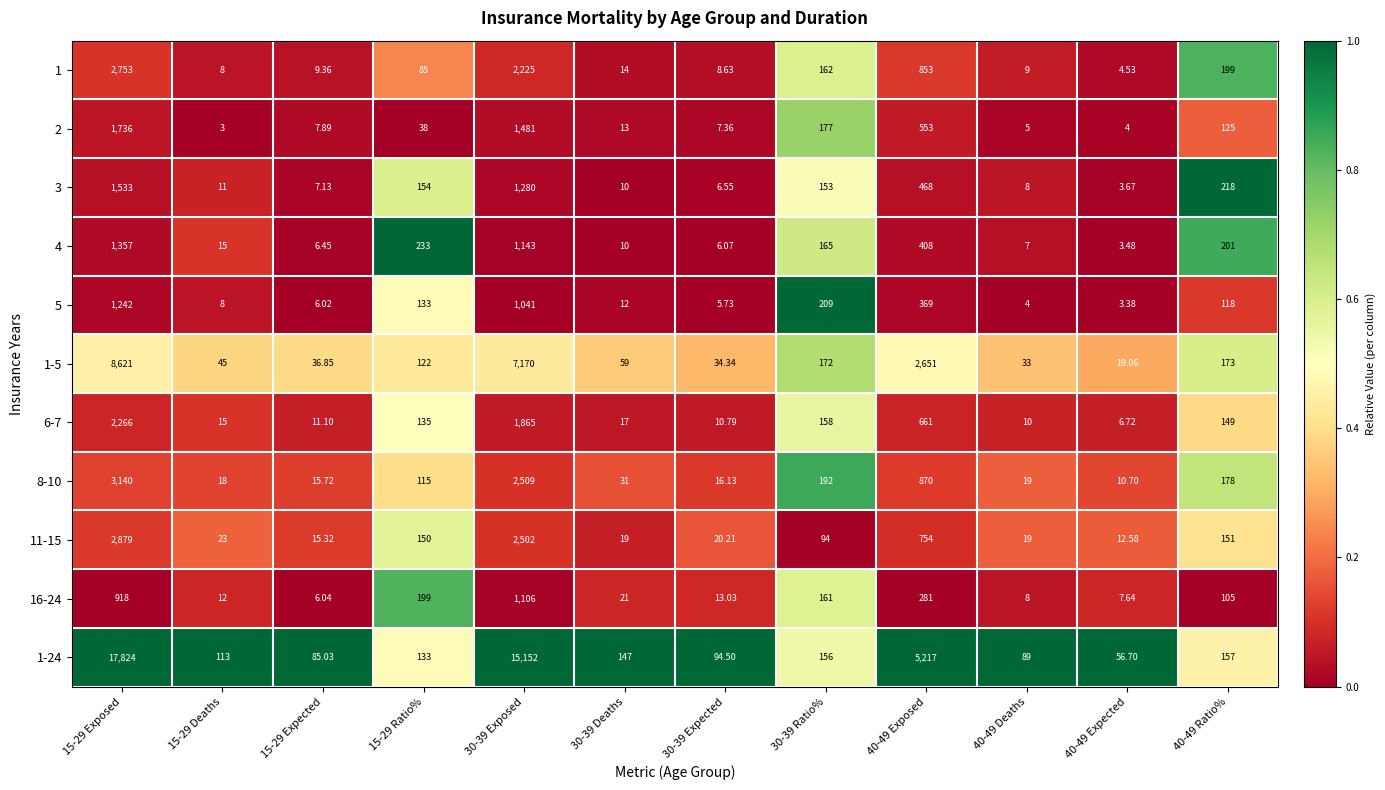

At which category does the chart reach its minimum across all series?

15-29 Deaths